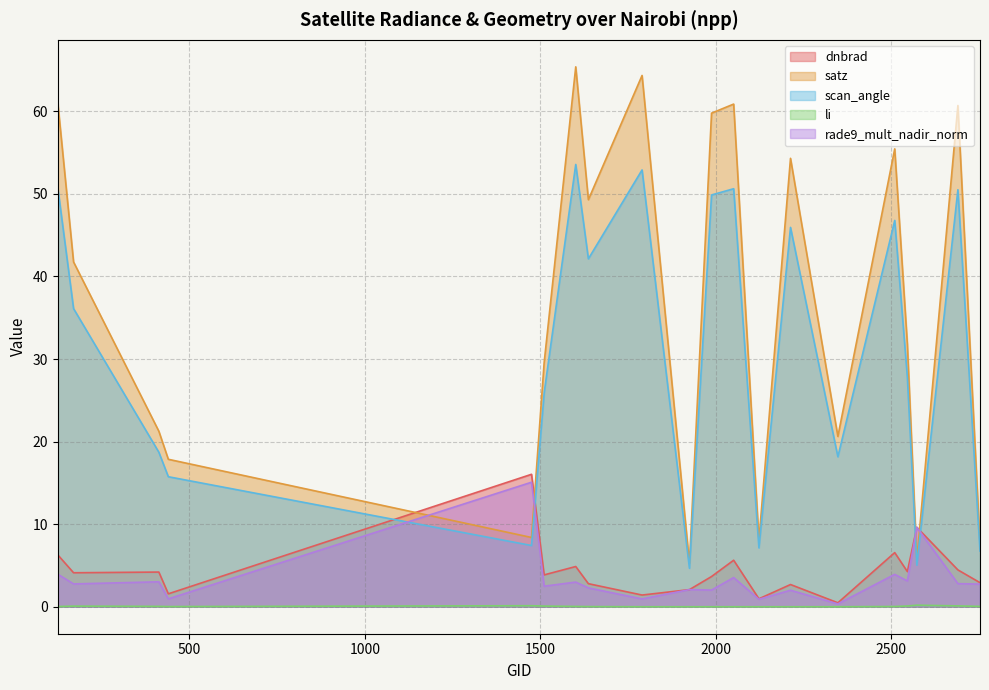

Is it true that dnbrad equals 9.6 at 2573?

True